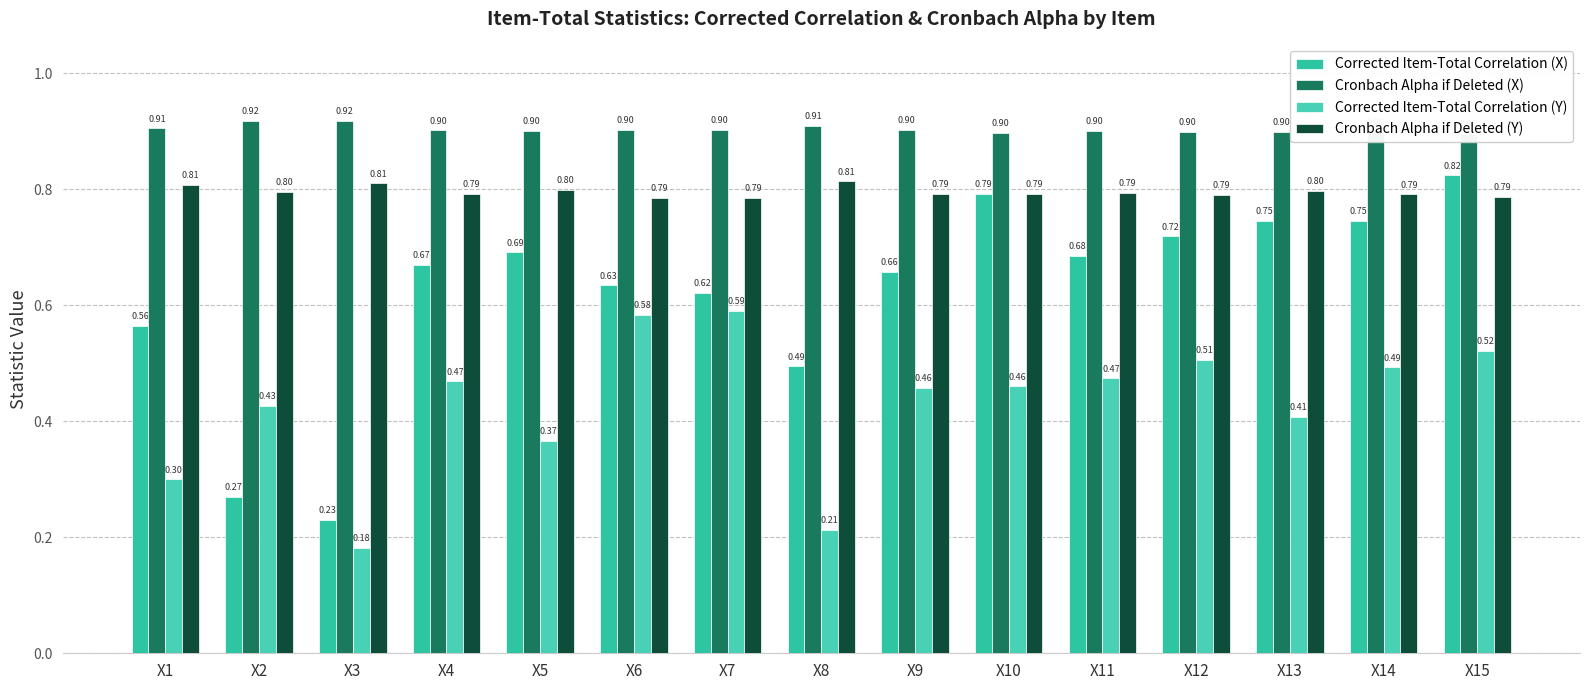

Reading left to right, transcribe all the data shown in this chart.

Corrected Item-Total Correlation (X): 0.6	0.3	0.2	0.7	0.7	0.6	0.6	0.5	0.7	0.8	0.7	0.7	0.7	0.7	0.8
Cronbach Alpha if Deleted (X): 0.9	0.9	0.9	0.9	0.9	0.9	0.9	0.9	0.9	0.9	0.9	0.9	0.9	0.9	0.9
Corrected Item-Total Correlation (Y): 0.3	0.4	0.2	0.5	0.4	0.6	0.6	0.2	0.5	0.5	0.5	0.5	0.4	0.5	0.5
Cronbach Alpha if Deleted (Y): 0.8	0.8	0.8	0.8	0.8	0.8	0.8	0.8	0.8	0.8	0.8	0.8	0.8	0.8	0.8